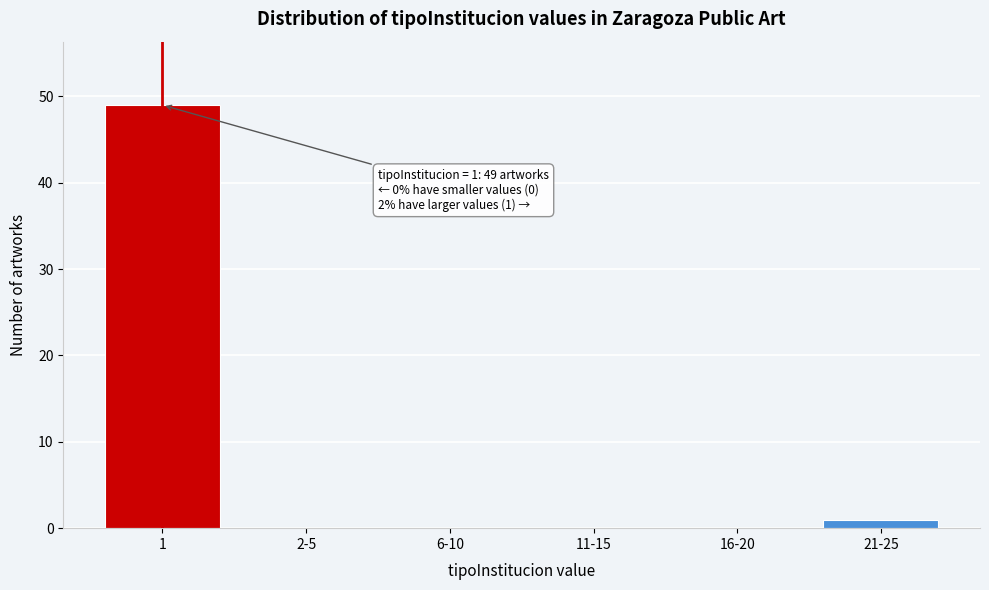

Reading left to right, extract all data points from this chart.

1=49	2-5=0	6-10=0	11-15=0	16-20=0	21-25=1